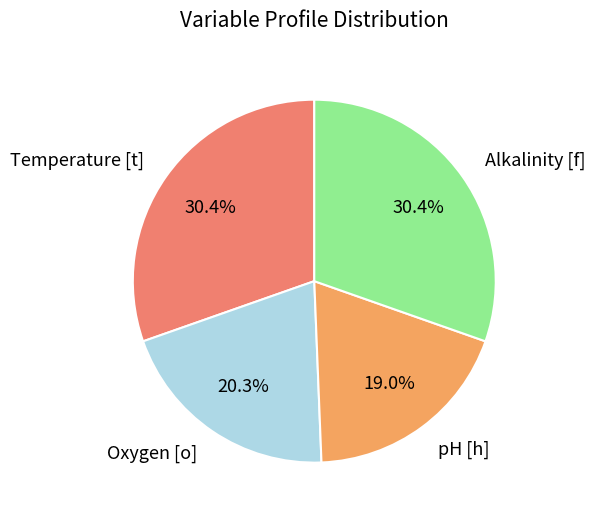

What is the total percentage of Alkalinity [f] and pH [h]?

49.4%